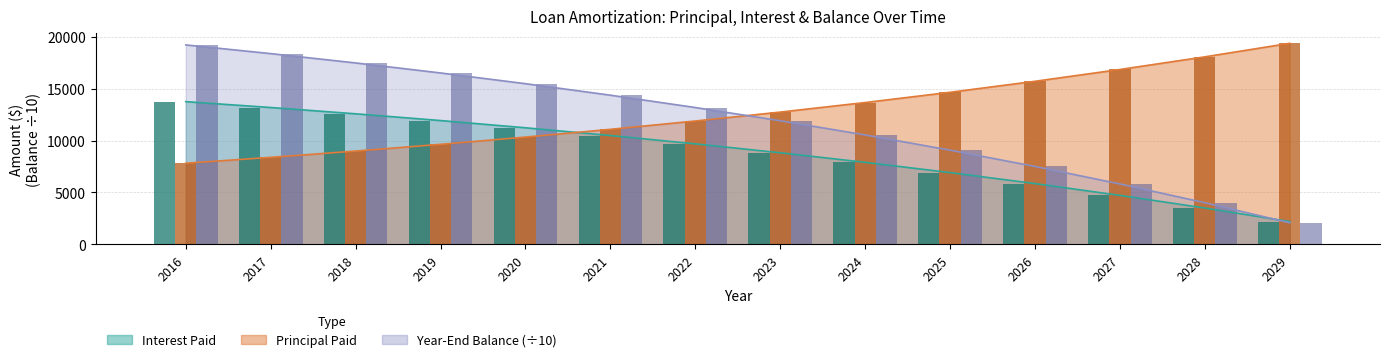

Which series changed the most between 2023 and 2026?

Year-End Balance